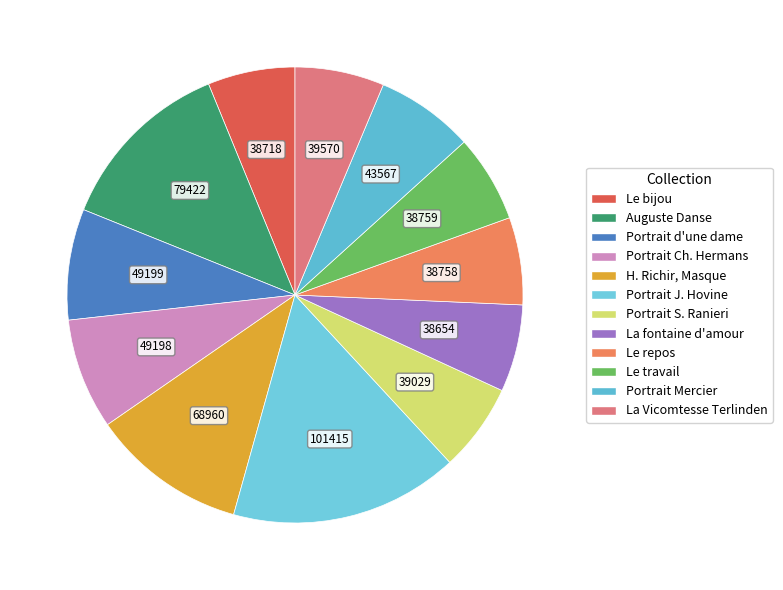

To the nearest percent, what percentage of the pie is Le travail?

6%